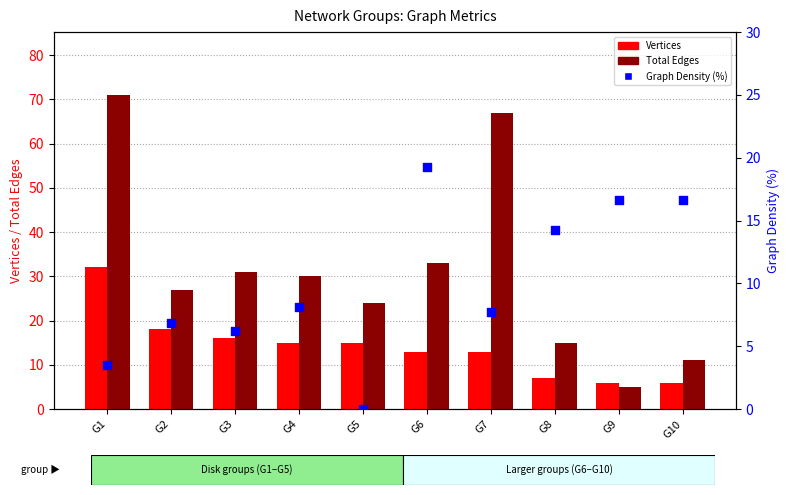

Is the value of Graph Density (%) at G10 greater than the value of Total Edges at G10?

Yes